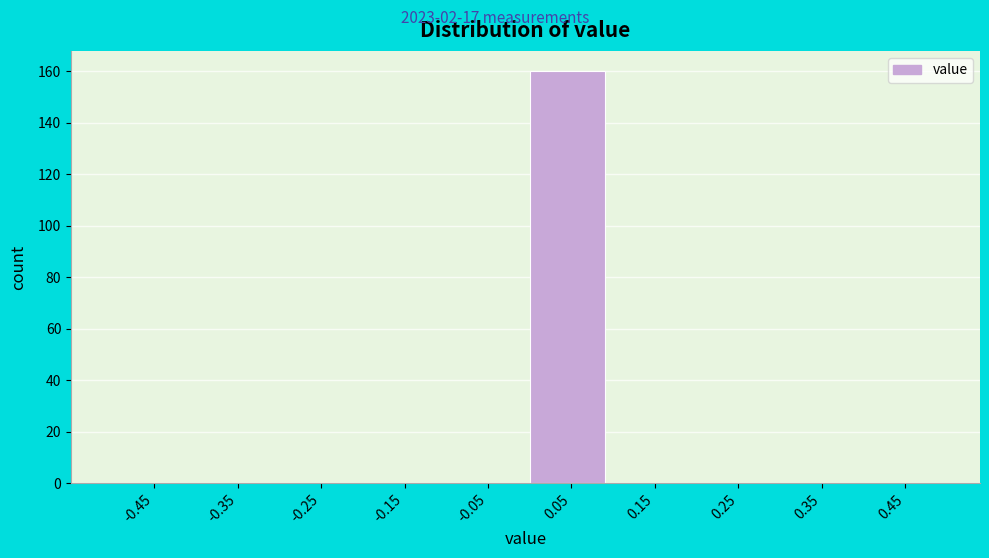

Reading left to right, list every bar in this chart as the range it spans on the x-axis followed by its height. The values are not printed on the chart, so give them approximately, as read against the axis.

-0.5 to -0.4: 0
-0.4 to -0.3: 0
-0.3 to -0.2: 0
-0.2 to -0.1: 0
-0.1 to 0.0: 0
0.0 to 0.1: 160
0.1 to 0.2: 0
0.2 to 0.3: 0
0.3 to 0.4: 0
0.4 to 0.5: 0